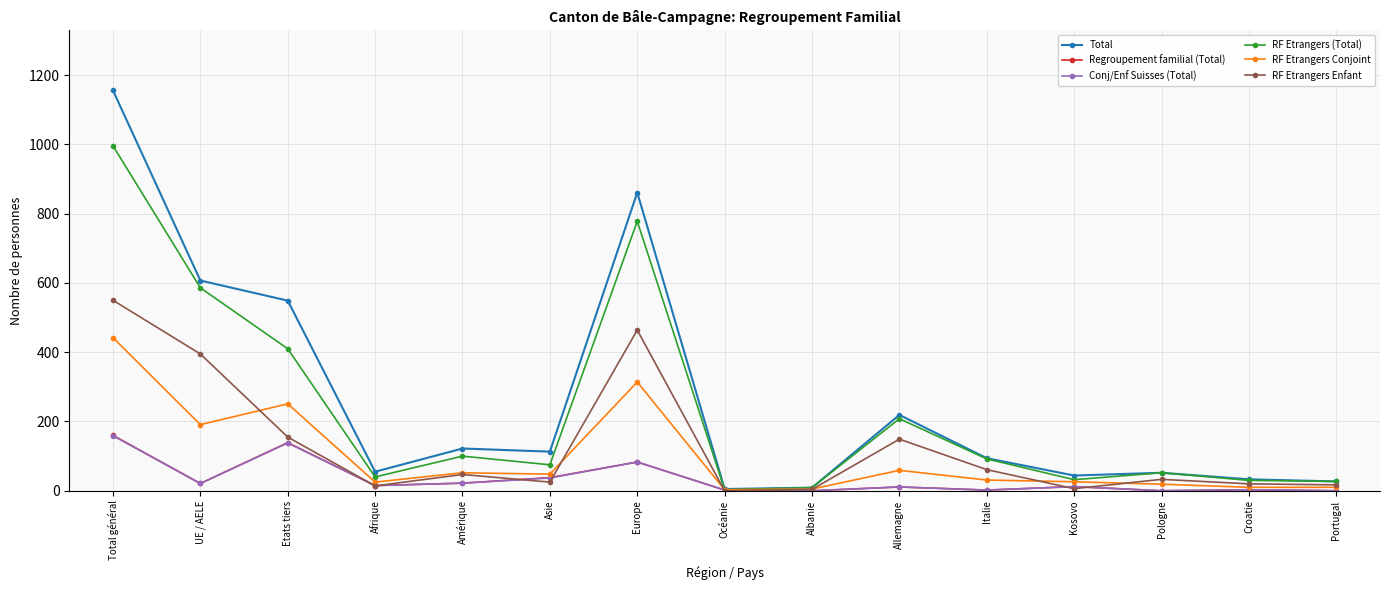

Where do RF Etrangers Conjoint and RF Etrangers Enfant first cross each other?

UE / AELE and Etats tiers